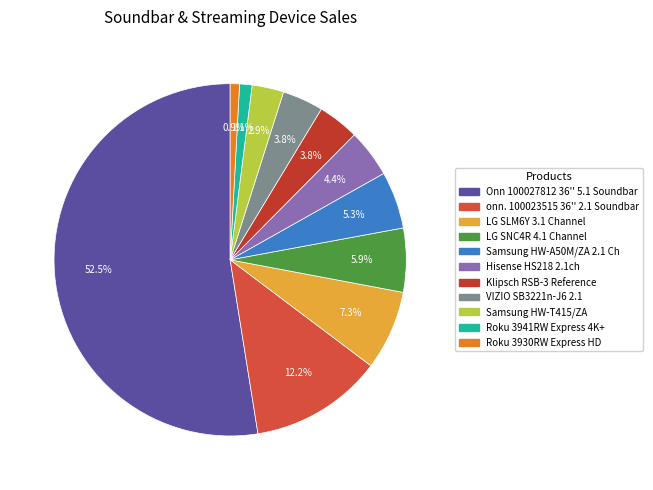

What is the largest slice in the pie chart?

Onn 100027812 36'' 5.1 Soundbar